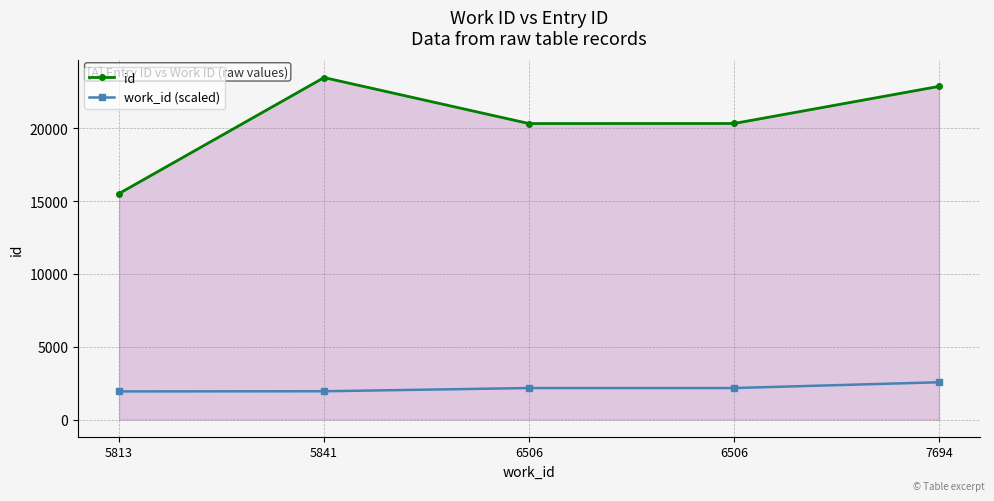

Rank the series by their average value, from lowest to highest.

work_id (scaled), id